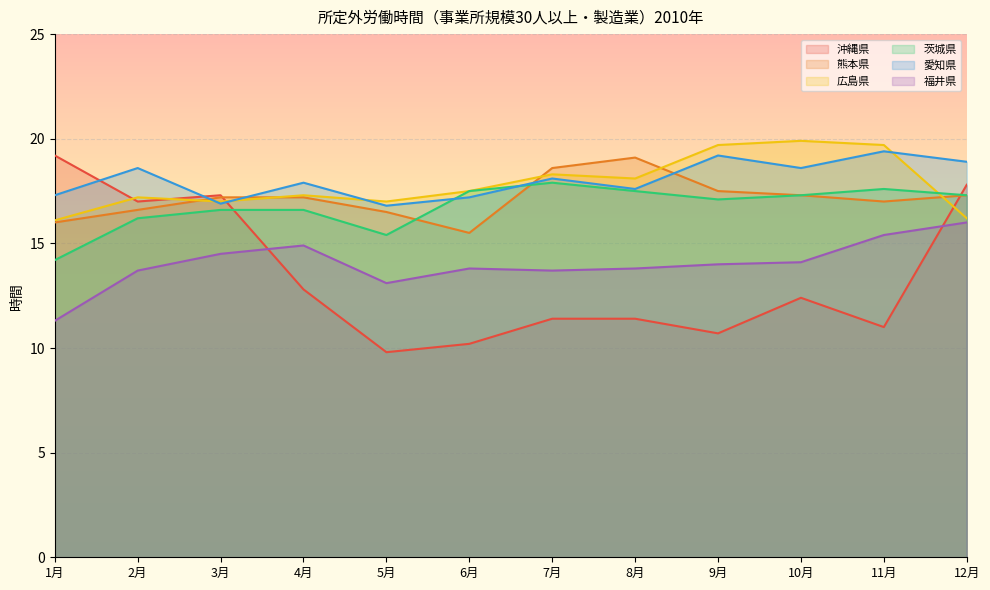

True or false: 熊本県 and 福井県 cross at least once.

False